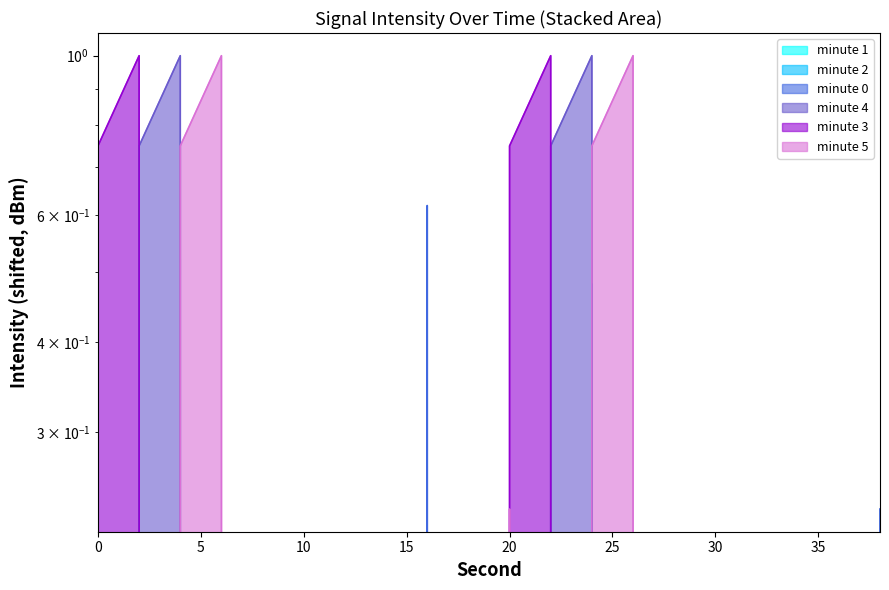

What is the difference between the second highest and second lowest values in the minute 1 series?

11.3